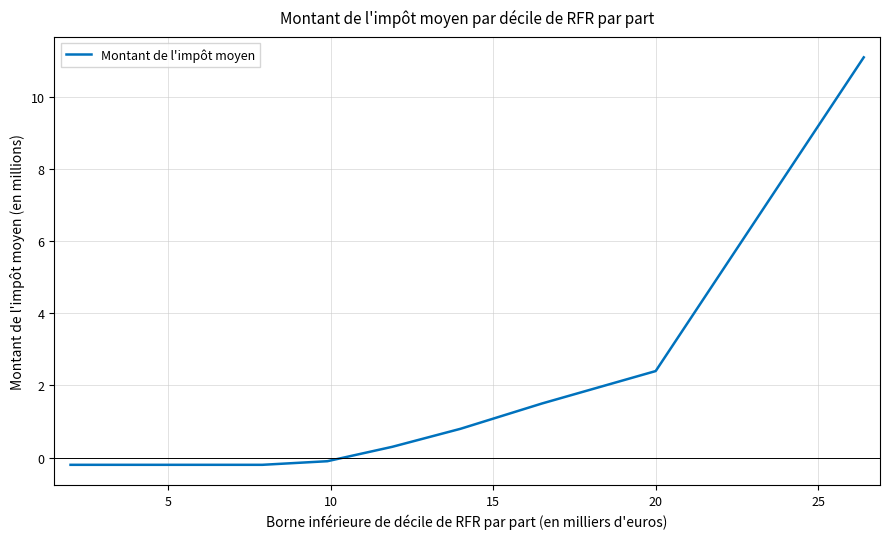

What is the difference between the second highest and second lowest values?

2.6